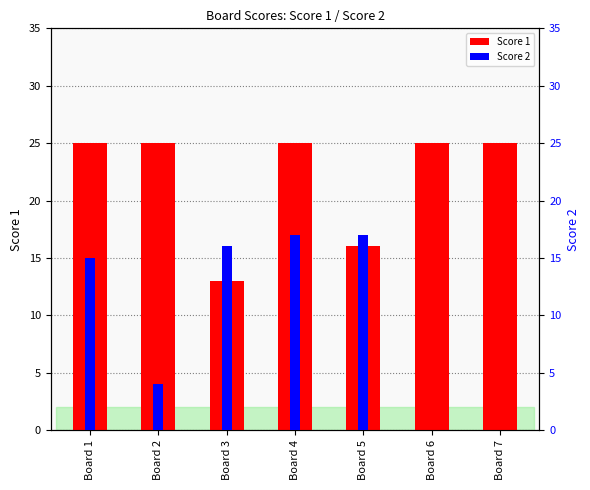

What is the maximum value shown in the chart?

25